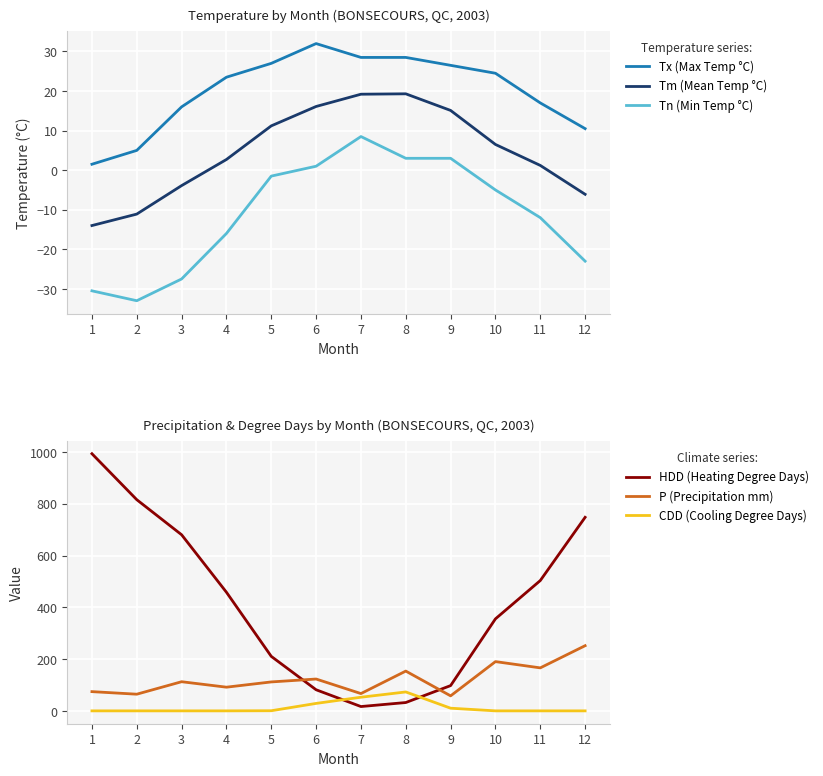

What is the average value of the Tx (Max Temp °C) series?

20.0